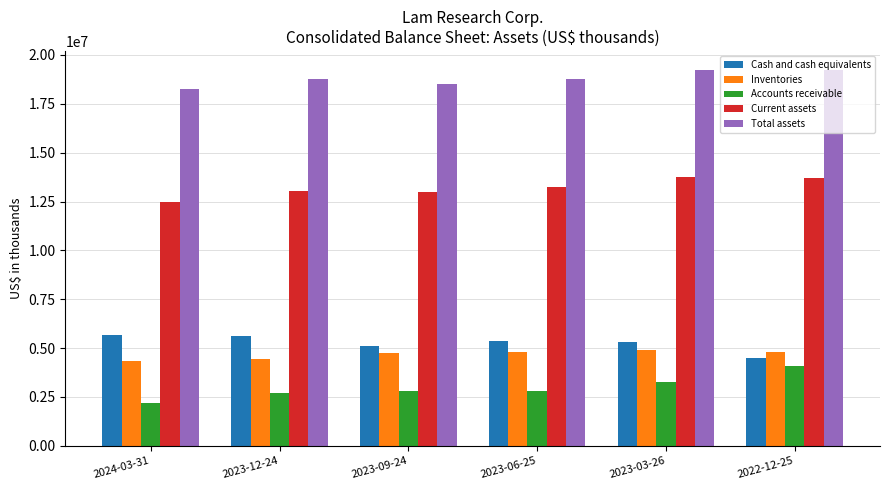

What is the label of the 4th bar from the right?

2023-09-24